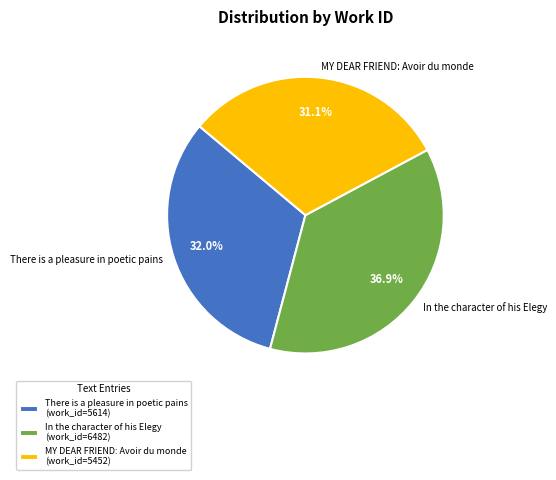

To the nearest percent, what is the difference between the MY DEAR FRIEND: Avoir du monde and There is a pleasure in poetic pains slice percentages?

1%